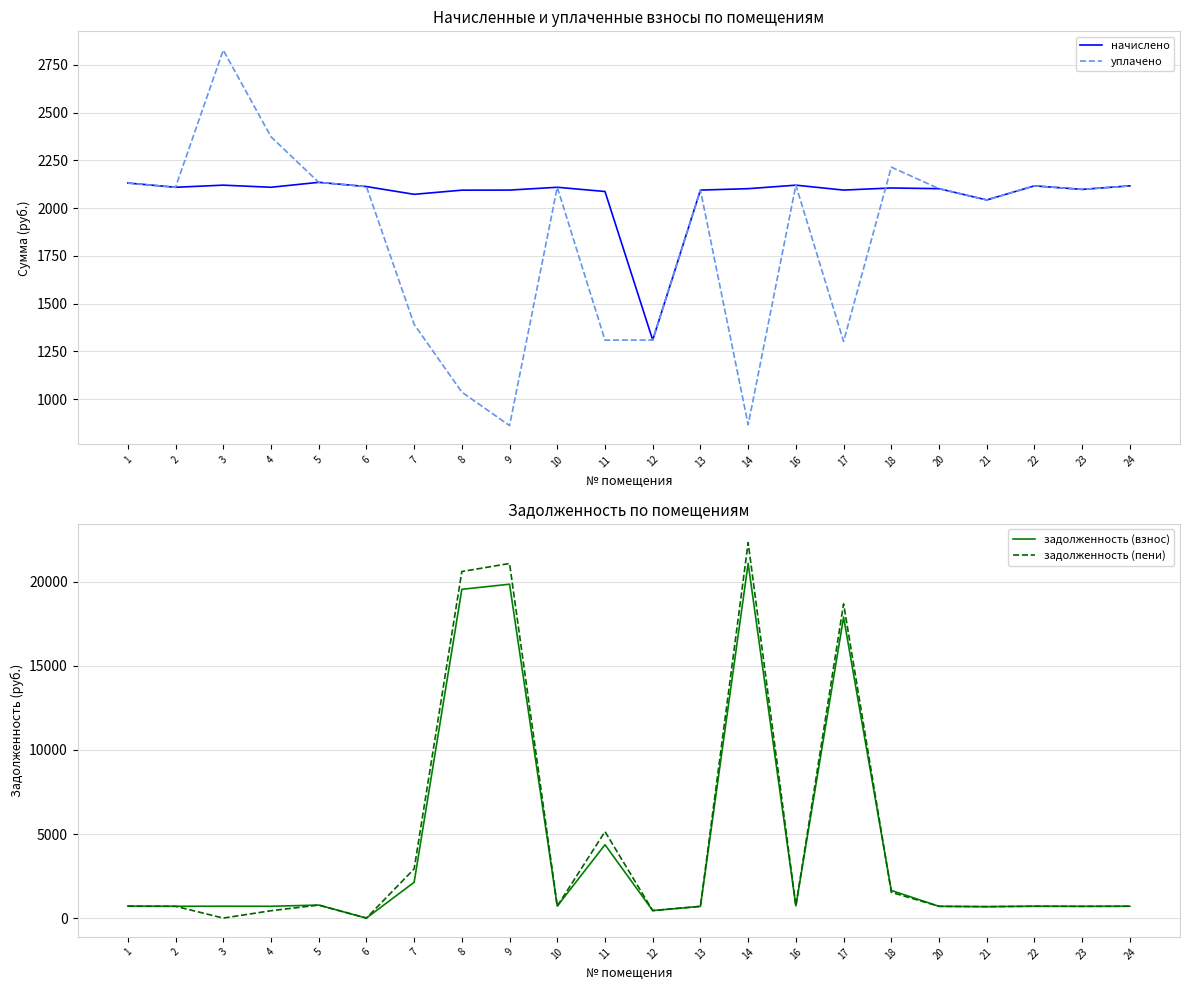

Is this an area chart (filled region under the line)?

No